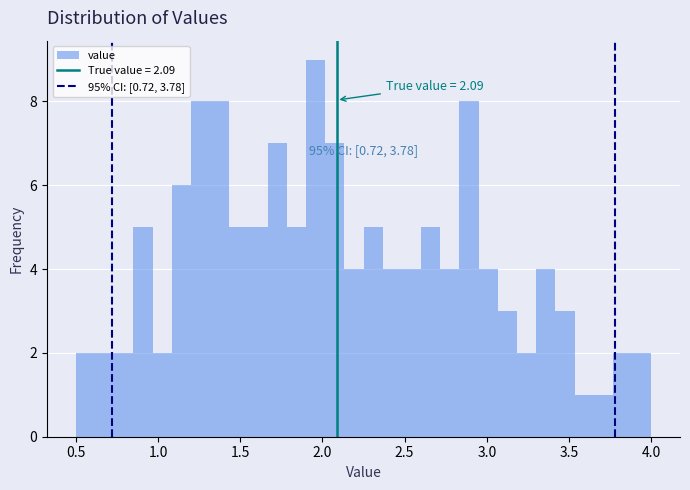

Read against the x-axis, roughly where is the centre of the tallest bar?

1.95